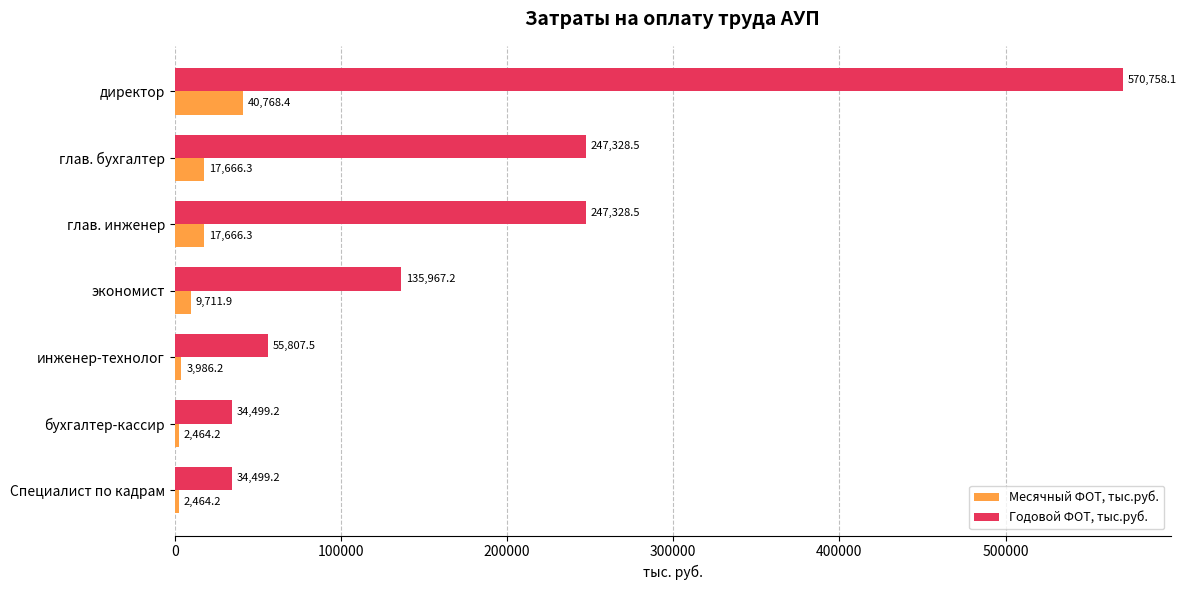

Rank the series at бухгалтер-кассир from lowest to highest value.

Месячный ФОТ, тыс.руб., Годовой ФОТ, тыс.руб.